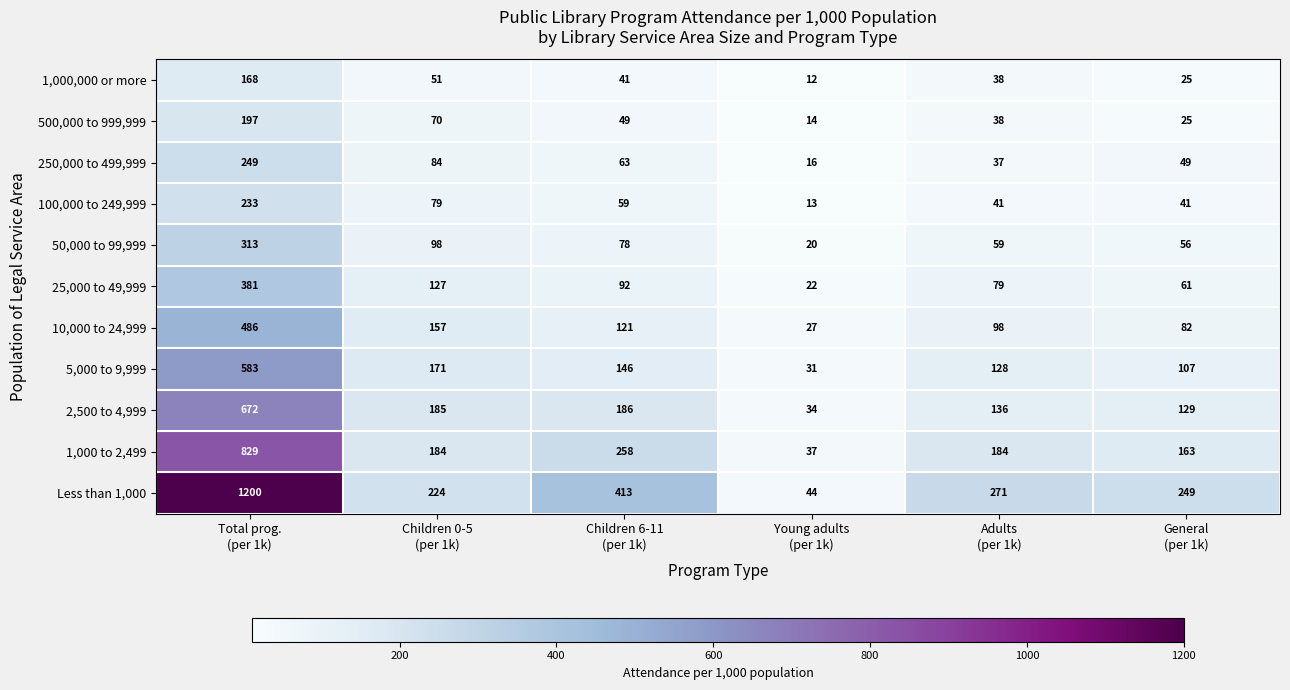

What is the maximum value for 50,000 to 99,999?

313